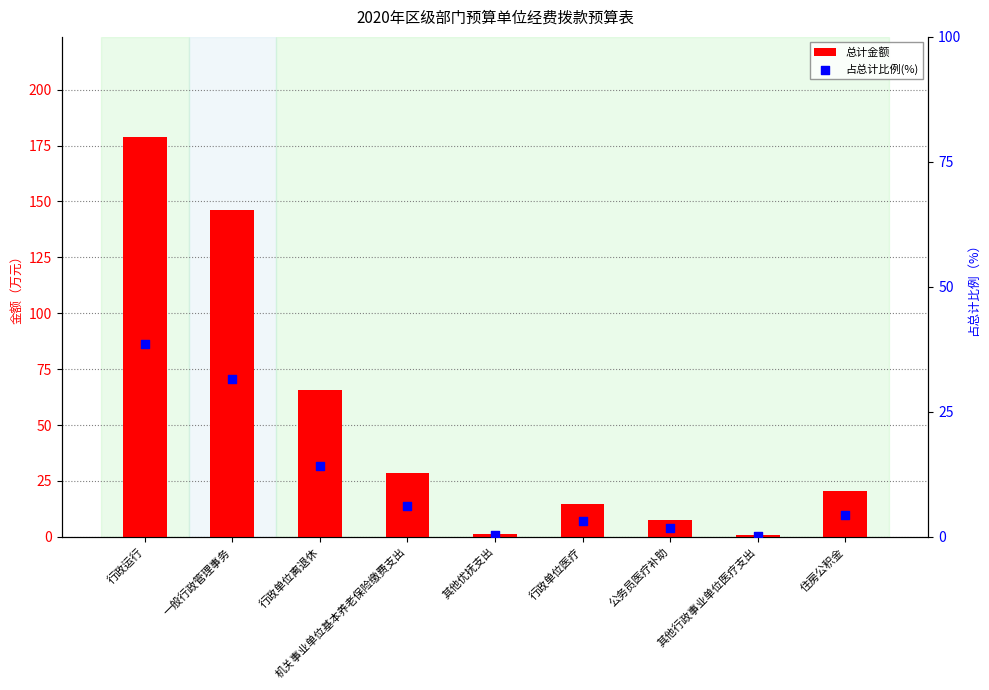

Which series reaches the minimum Y coordinate?

占总计比例(%)